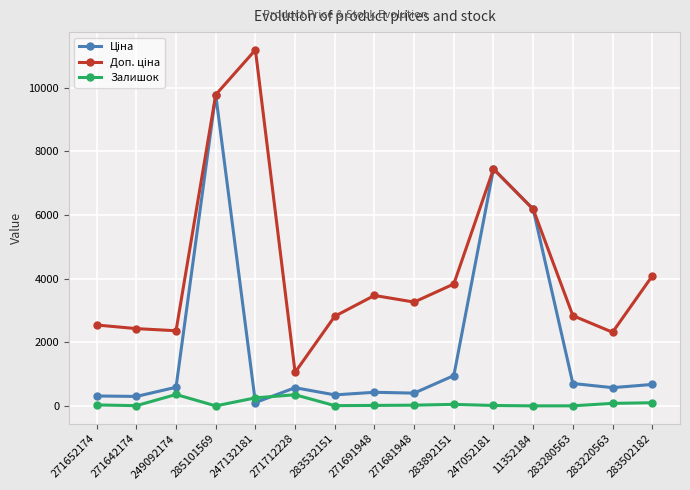

At which category is the sum across all series the highest?

285101569